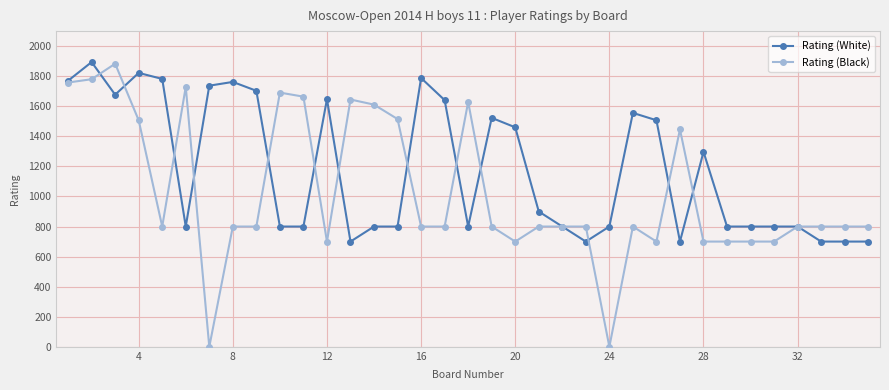

Which series has the largest range (max minus min)?

Rating (Black)